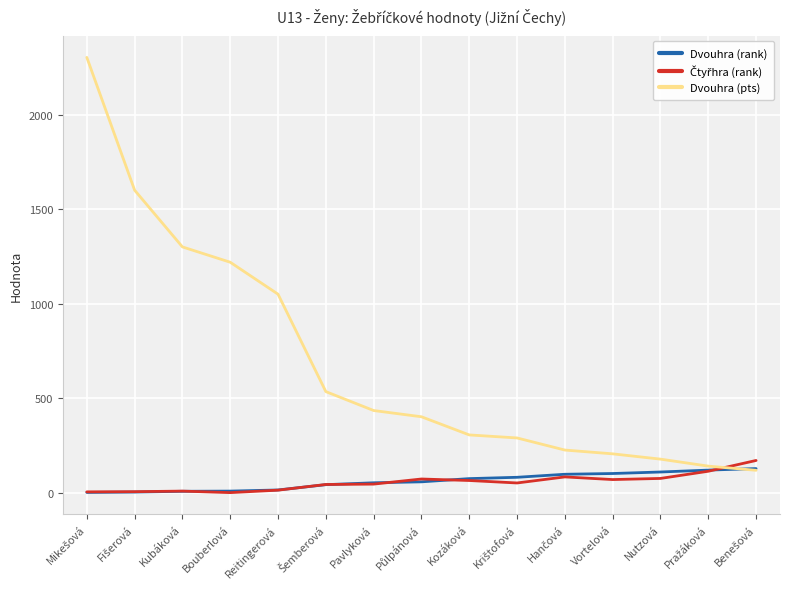

True or false: Dvouhra (pts) has a value of 2128 at Bouberlová.

False